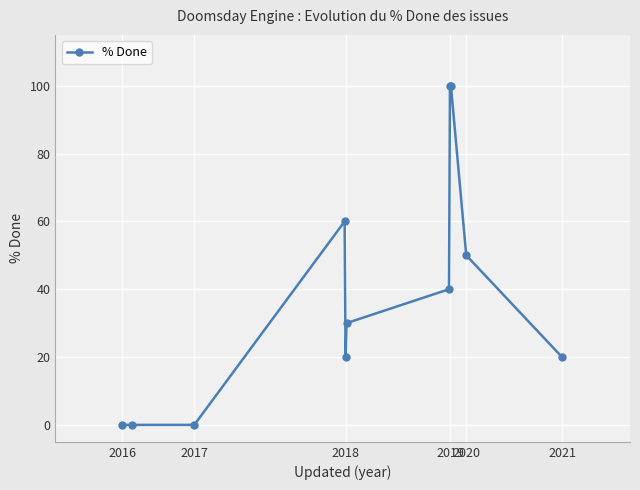

What is the average value?

38